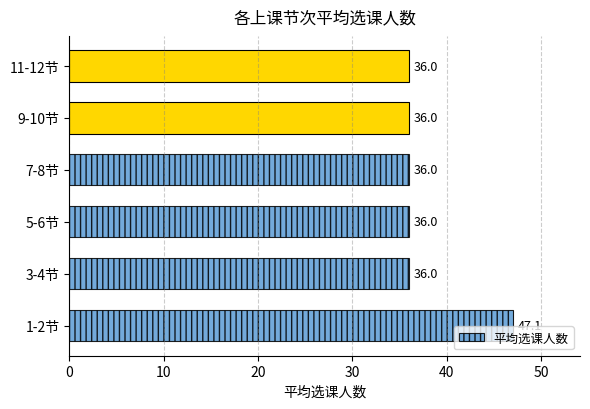

Is it true that the value at 1-2节 is 15.5?

False